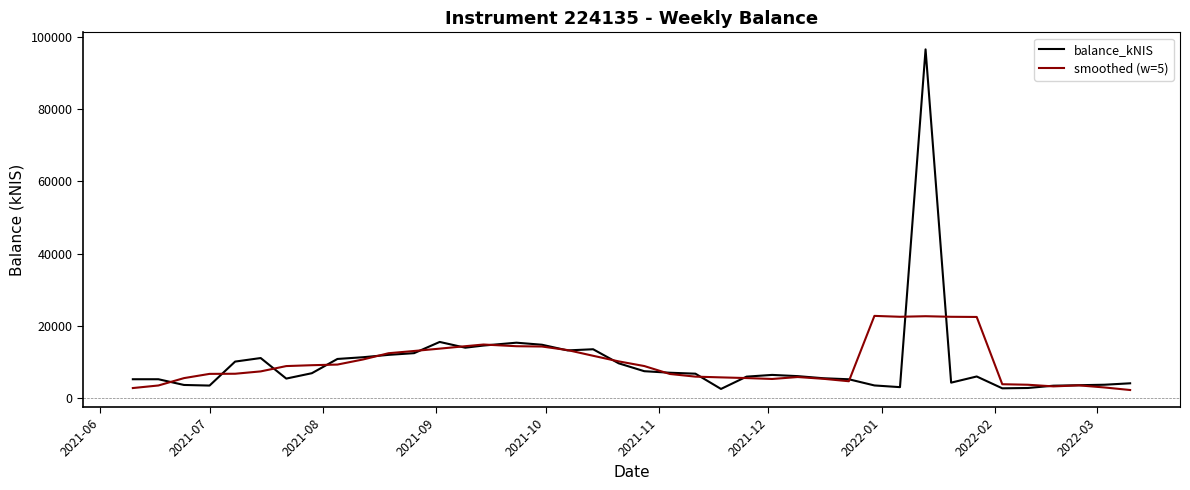

Rank the series by their maximum value, from highest to lowest.

balance_kNIS, smoothed (w=5)